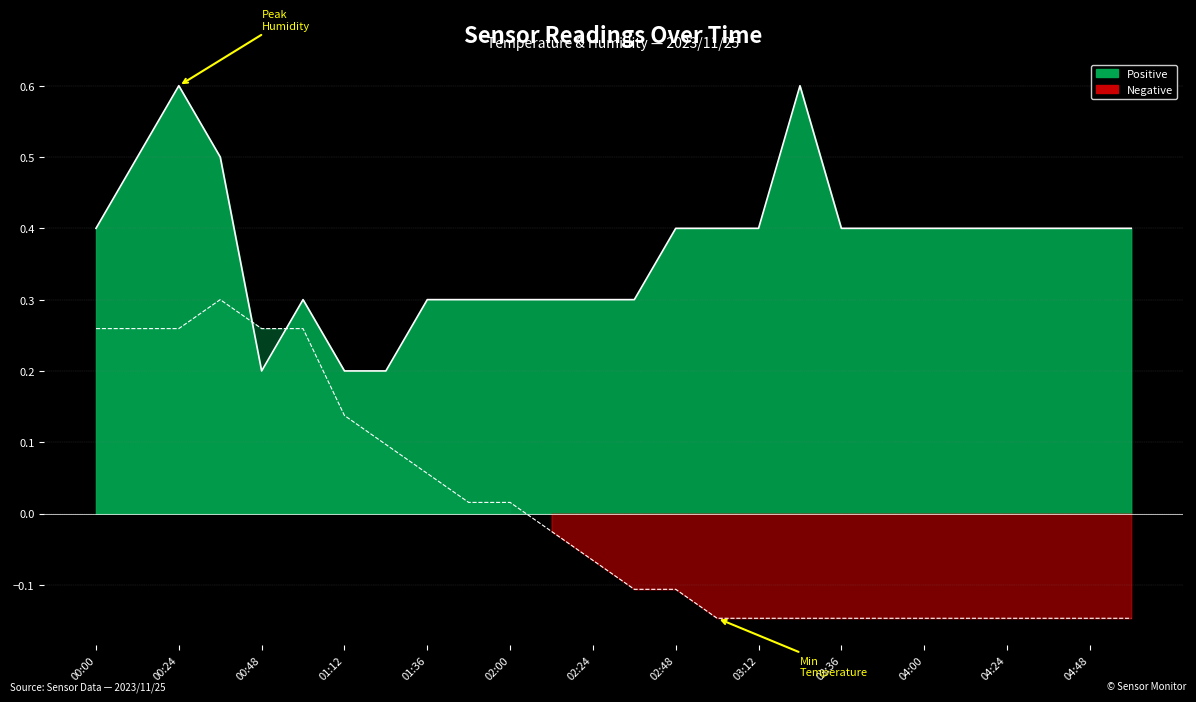

Reading left to right, extract all data points from this chart.

Humidity Signal: 0.4	0.5	0.6	0.5	0.2	0.3	0.2	0.2	0.3	0.3	0.3	0.3	0.3	0.3	0.4	0.4	0.4	0.6	0.4	0.4	0.4	0.4	0.4	0.4	0.4	0.4
Temperature Signal: 0.3	0.3	0.3	0.3	0.3	0.3	0.1	0.1	0.1	0.0	0.0	-0.0	-0.1	-0.1	-0.1	-0.1	-0.1	-0.1	-0.1	-0.1	-0.1	-0.1	-0.1	-0.1	-0.1	-0.1